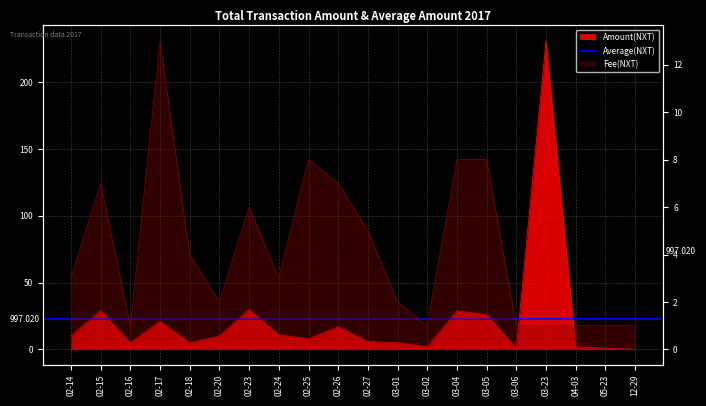

True or false: Amount and Fee cross at least once.

False